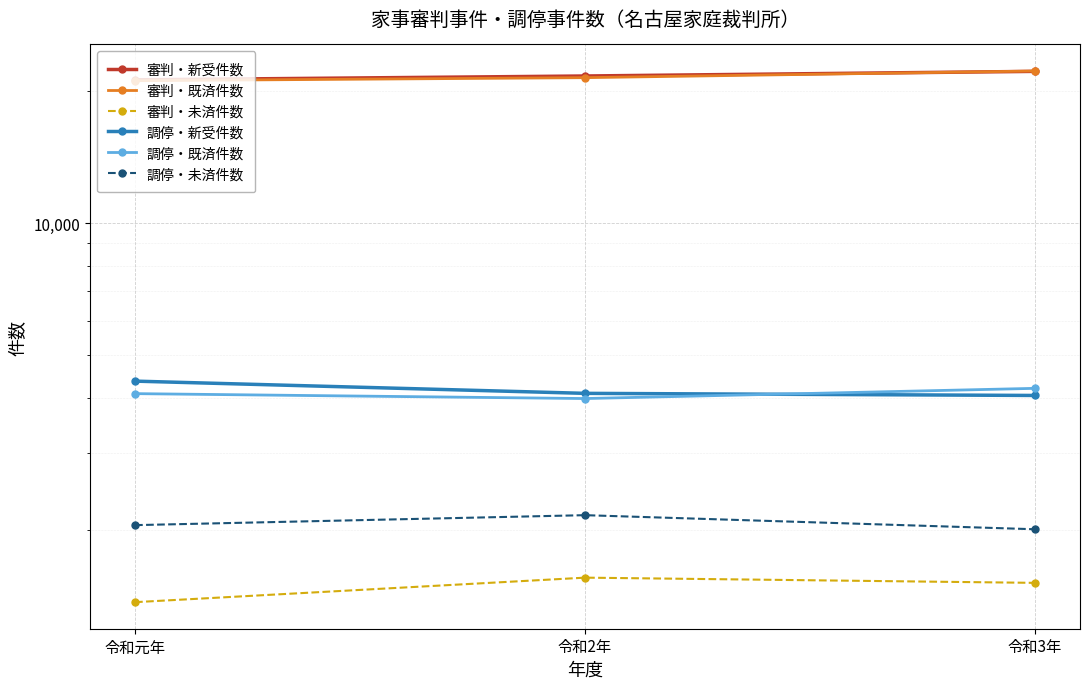

Is it true that 審判・新受件数 equals 35793 at 令和2年?

False